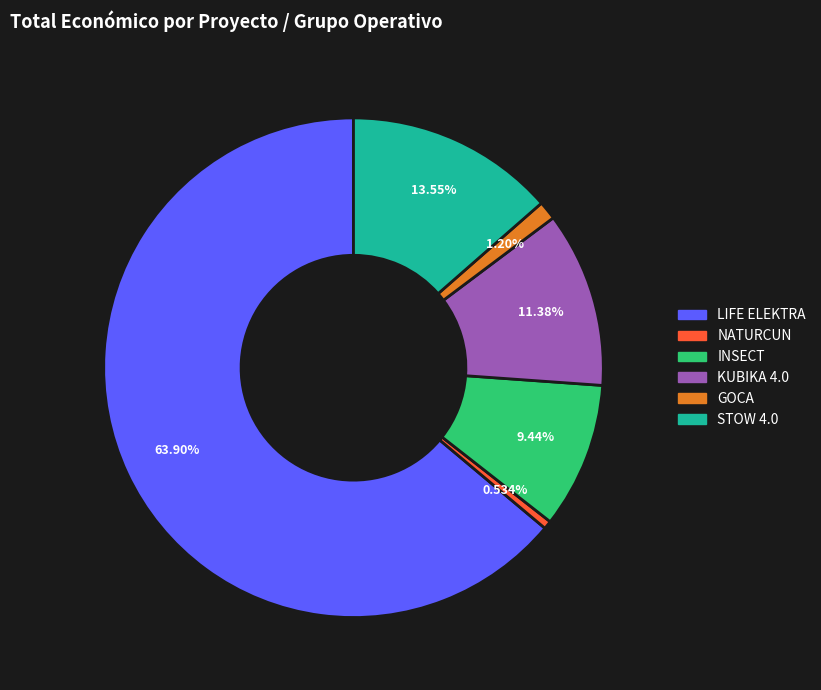

Between GOCA and LIFE ELEKTRA, which is larger?

LIFE ELEKTRA